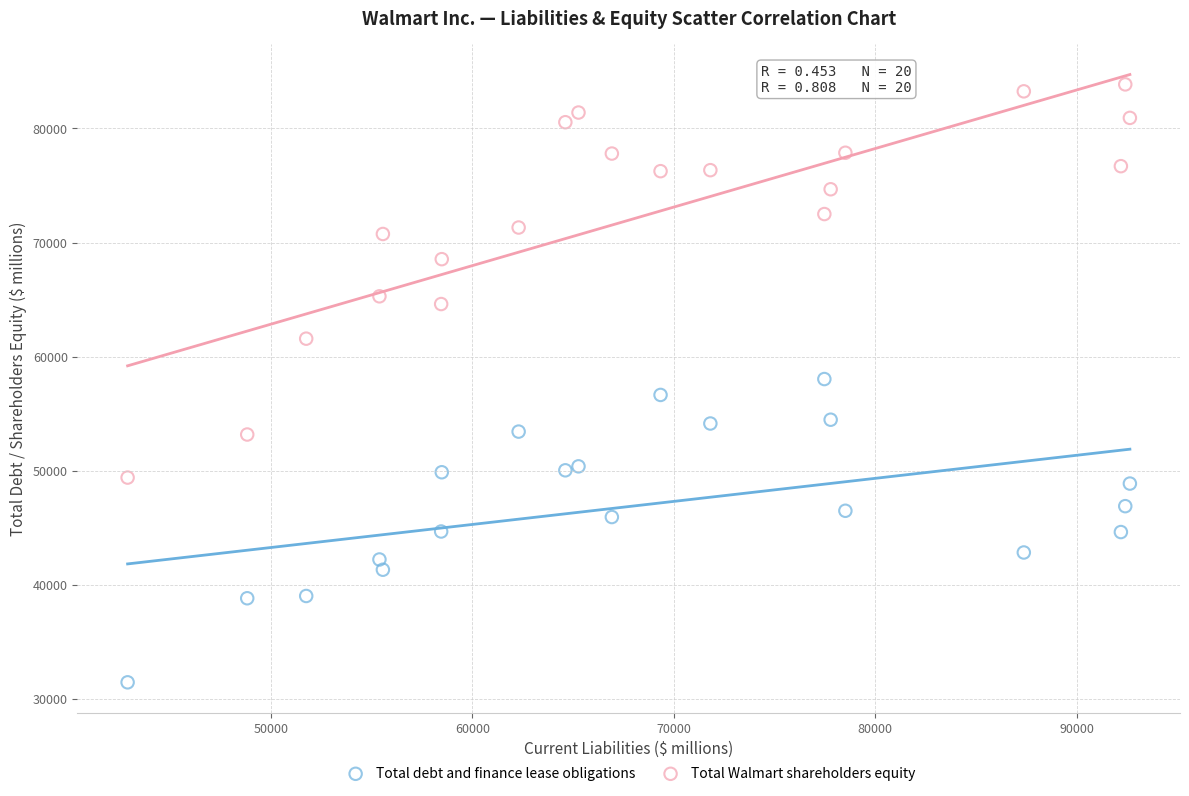

What is the X range (max minus min) for the scatter plot?

49757